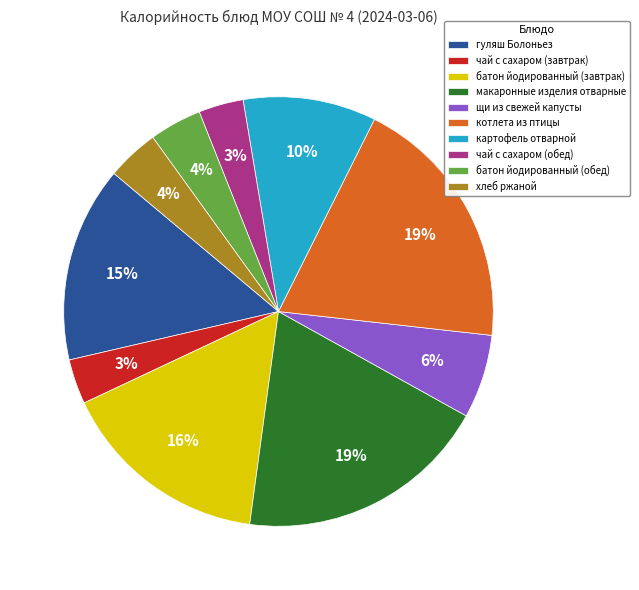

True or false: котлета из птицы accounts for 19% of the total.

True